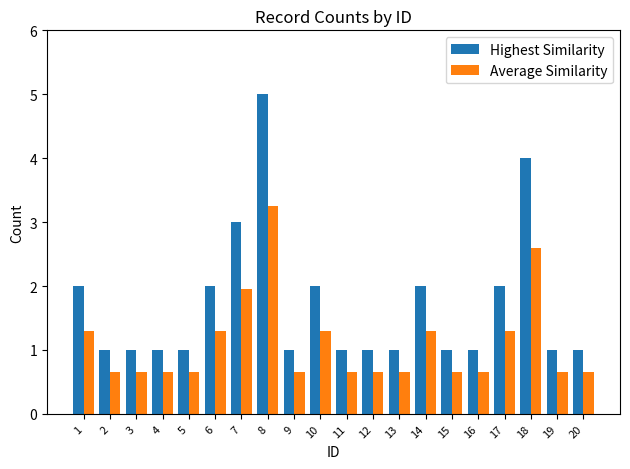

What is the lowest value of the Highest Similarity series?

1.0